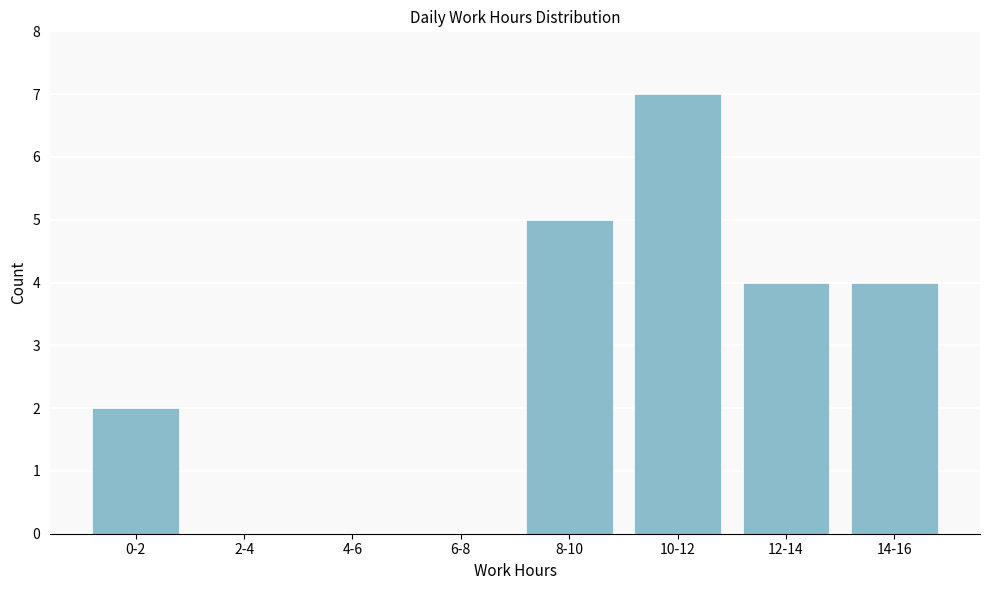

Reading left to right, list all the values displayed in this chart.

0-2=2	2-4=0	4-6=0	6-8=0	8-10=5	10-12=7	12-14=4	14-16=4